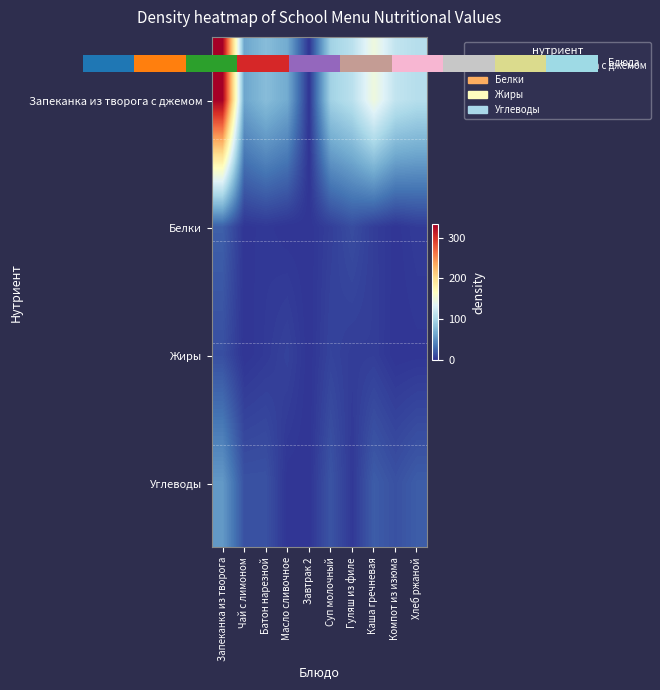

Which label corresponds to the largest value in the chart?

Запеканка из творога